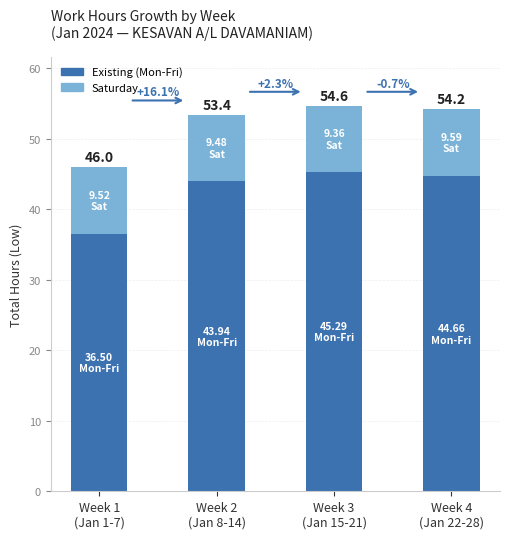

How many bars are there in total?

4